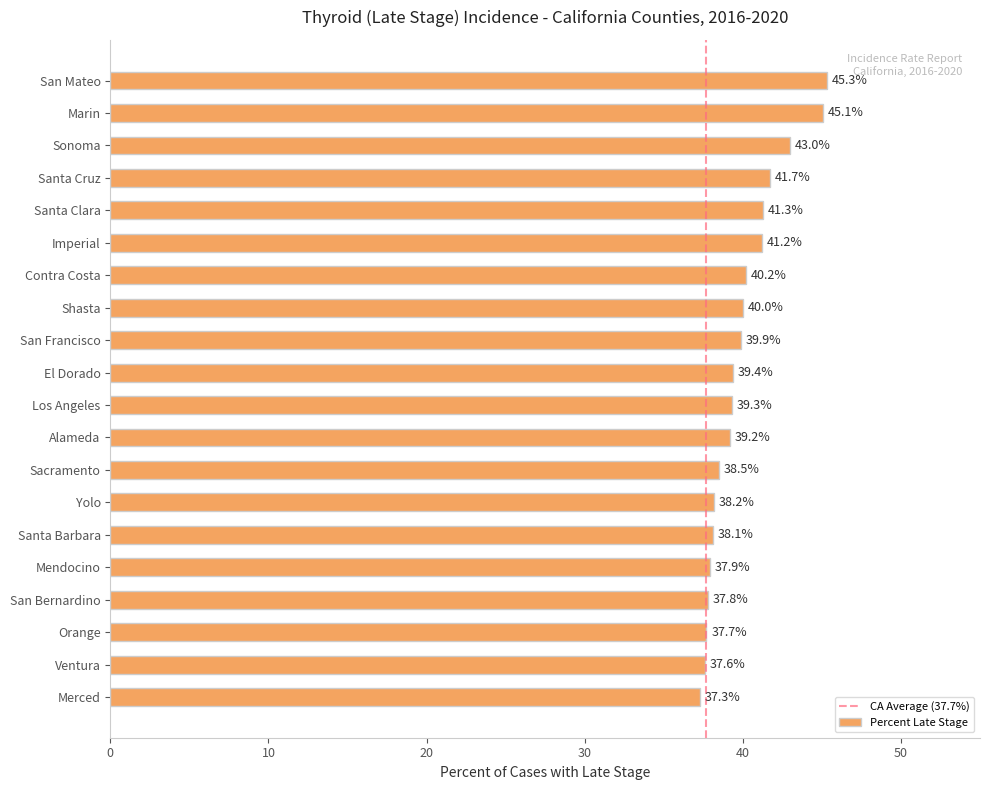

At which label is the value closest to 41?

Imperial